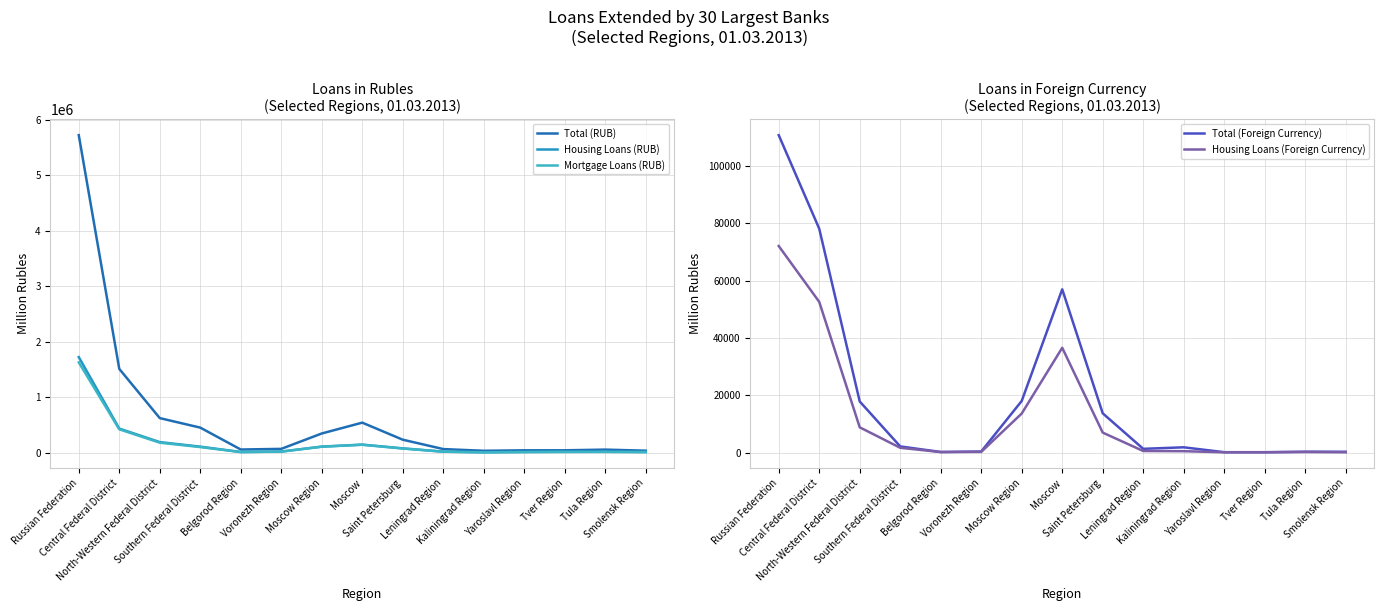

How many values in the Housing Loans (RUB) series exceed 20467?

7